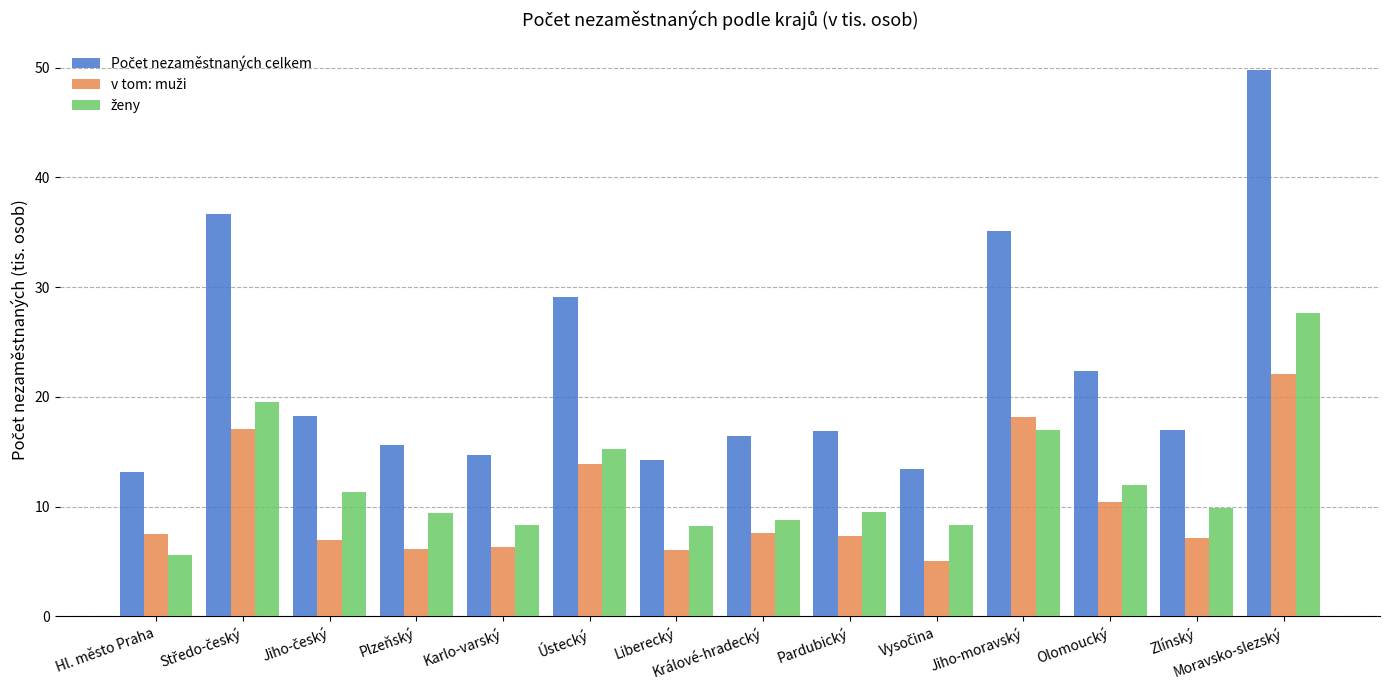

How many series are shown in this chart?

3